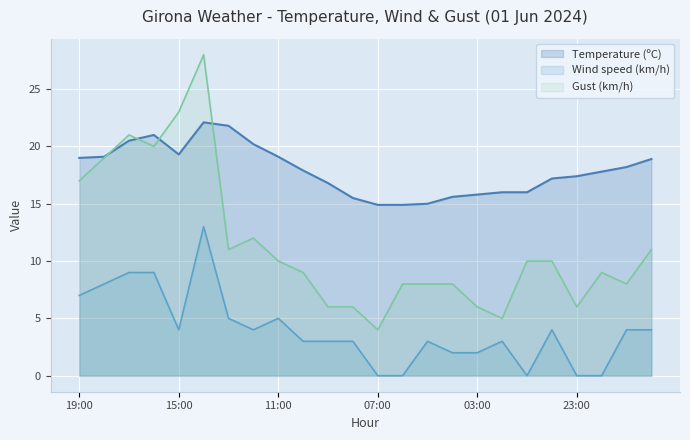

Reading right to left, extract all data points from this chart.

Temperature (ºC): 20:00=18.9	21:00=18.2	22:00=17.8	23:00=17.4	00:00=17.2	01:00=16.0	02:00=16.0	03:00=15.8	04:00=15.6	05:00=15.0	06:00=14.9	07:00=14.9	08:00=15.5	09:00=16.8	10:00=17.9	11:00=19.1	12:00=20.2	13:00=21.8	14:00=22.1	15:00=19.3	16:00=21.0	17:00=20.5	18:00=19.1	19:00=19.0
Wind speed (km/h): 20:00=4.0	21:00=4.0	22:00=0.0	23:00=0.0	00:00=4.0	01:00=0.0	02:00=3.0	03:00=2.0	04:00=2.0	05:00=3.0	06:00=0.0	07:00=0.0	08:00=3.0	09:00=3.0	10:00=3.0	11:00=5.0	12:00=4.0	13:00=5.0	14:00=13.0	15:00=4.0	16:00=9.0	17:00=9.0	18:00=8.0	19:00=7.0
Gust (km/h): 20:00=11.0	21:00=8.0	22:00=9.0	23:00=6.0	00:00=10.0	01:00=10.0	02:00=5.0	03:00=6.0	04:00=8.0	05:00=8.0	06:00=8.0	07:00=4.0	08:00=6.0	09:00=6.0	10:00=9.0	11:00=10.0	12:00=12.0	13:00=11.0	14:00=28.0	15:00=23.0	16:00=20.0	17:00=21.0	18:00=19.0	19:00=17.0